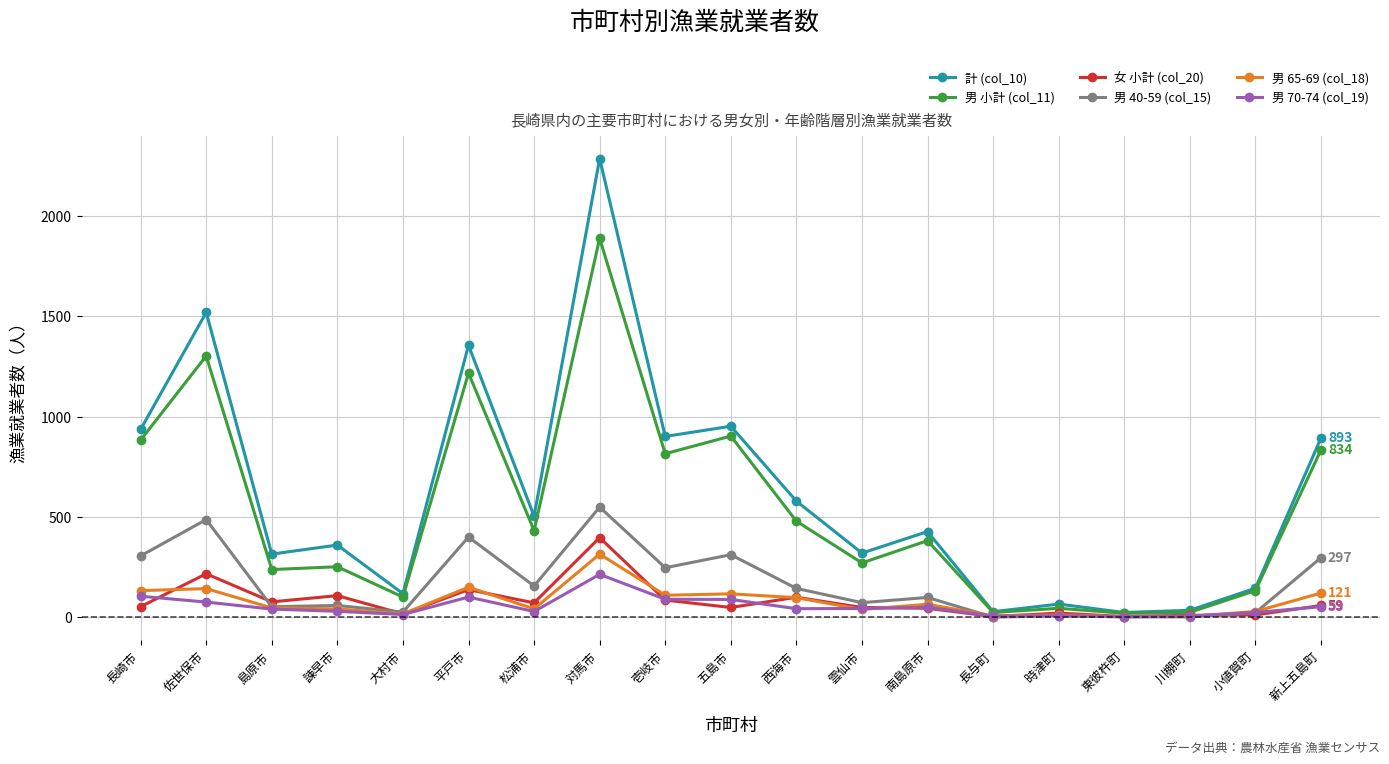

What position from the left is 対馬市?

8